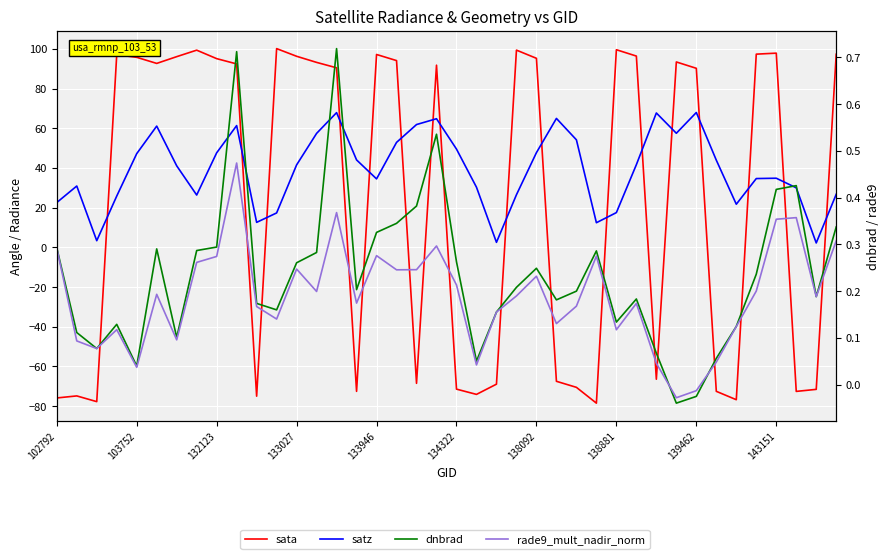

Reading left to right, extract all data points from this chart.

sata: -75.9	-74.8	-77.7	97.1	95.8	92.7	96.1	99.4	95.1	92.5	-75.0	100.2	96.3	93.2	90.5	-72.5	97.2	94.2	-68.5	91.8	-71.4	-74.1	-68.9	99.4	95.3	-67.5	-70.5	-78.5	99.6	96.4	-66.4	93.5	90.3	-72.5	-76.7	97.4	97.9	-72.6	-71.5	97.4
satz: 22.6	30.9	3.4	25.9	47.3	61.1	41.1	26.4	47.7	61.4	12.6	17.4	41.6	57.5	67.9	44.1	34.5	52.9	61.9	64.9	49.6	30.3	2.6	26.5	47.8	65.0	54.2	12.5	17.5	41.7	67.8	57.5	68.0	44.0	21.8	34.7	34.9	30.0	2.3	26.8
dnbrad: 0.3	0.1	0.1	0.1	0.0	0.3	0.1	0.3	0.3	0.7	0.2	0.2	0.3	0.3	0.7	0.2	0.3	0.3	0.4	0.5	0.3	0.1	0.2	0.2	0.2	0.2	0.2	0.3	0.1	0.2	0.1	-0.0	-0.0	0.1	0.1	0.2	0.4	0.4	0.2	0.3
rade9_mult_nadir_norm: 0.3	0.1	0.1	0.1	0.0	0.2	0.1	0.3	0.3	0.5	0.2	0.1	0.2	0.2	0.4	0.2	0.3	0.2	0.2	0.3	0.2	0.0	0.2	0.2	0.2	0.1	0.2	0.3	0.1	0.2	0.0	-0.0	-0.0	0.0	0.1	0.2	0.4	0.4	0.2	0.3